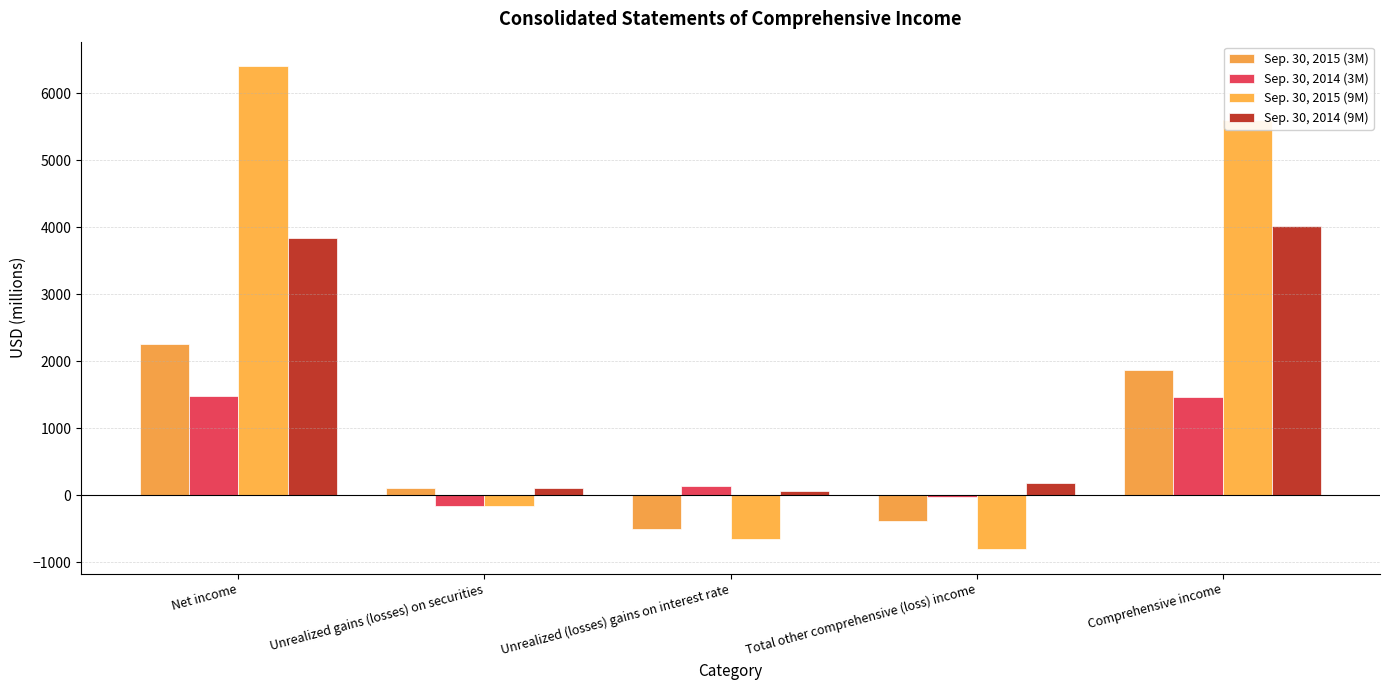

Which series has the largest total across all categories?

Sep. 30, 2015 (9M)